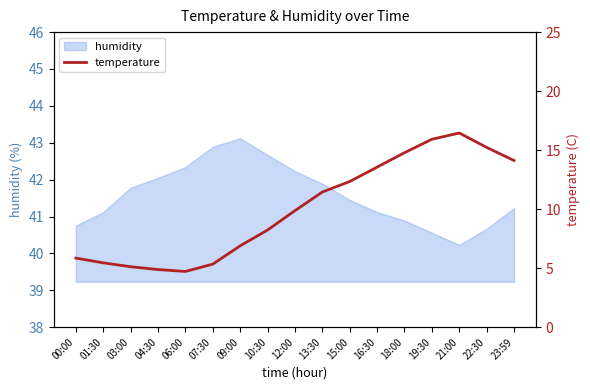

What is the lowest value of the humidity series?

40.2